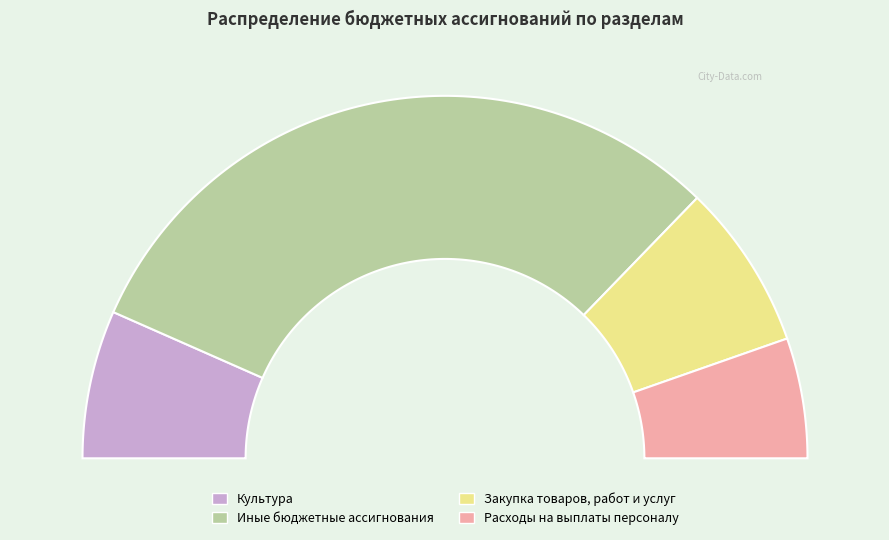

Combined, what portion of the pie is Закупка товаров, работ и услуг and Иные бюджетные ассигнования?

76.1%